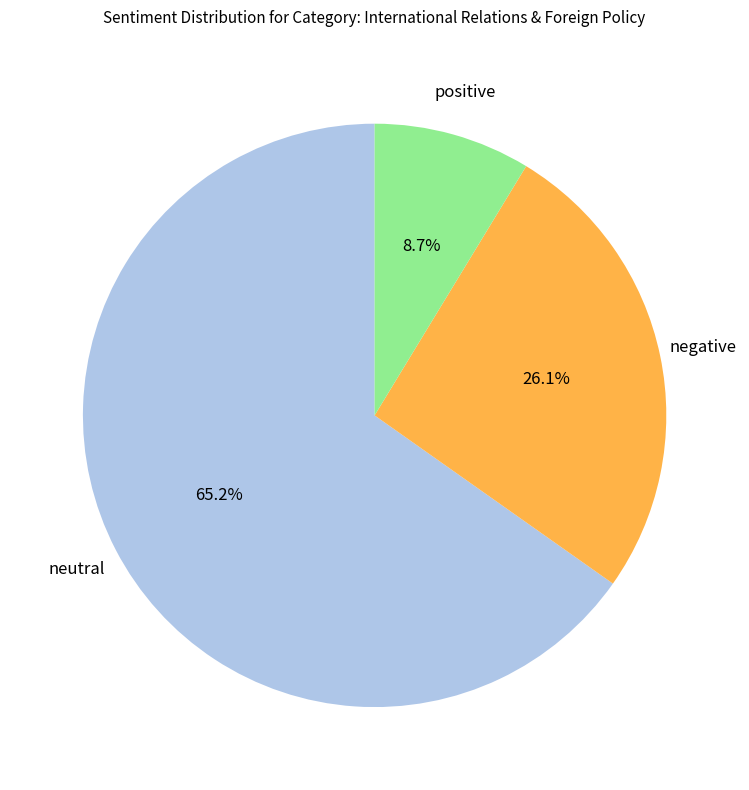

Is there any slice that represents more than half of the pie?

Yes